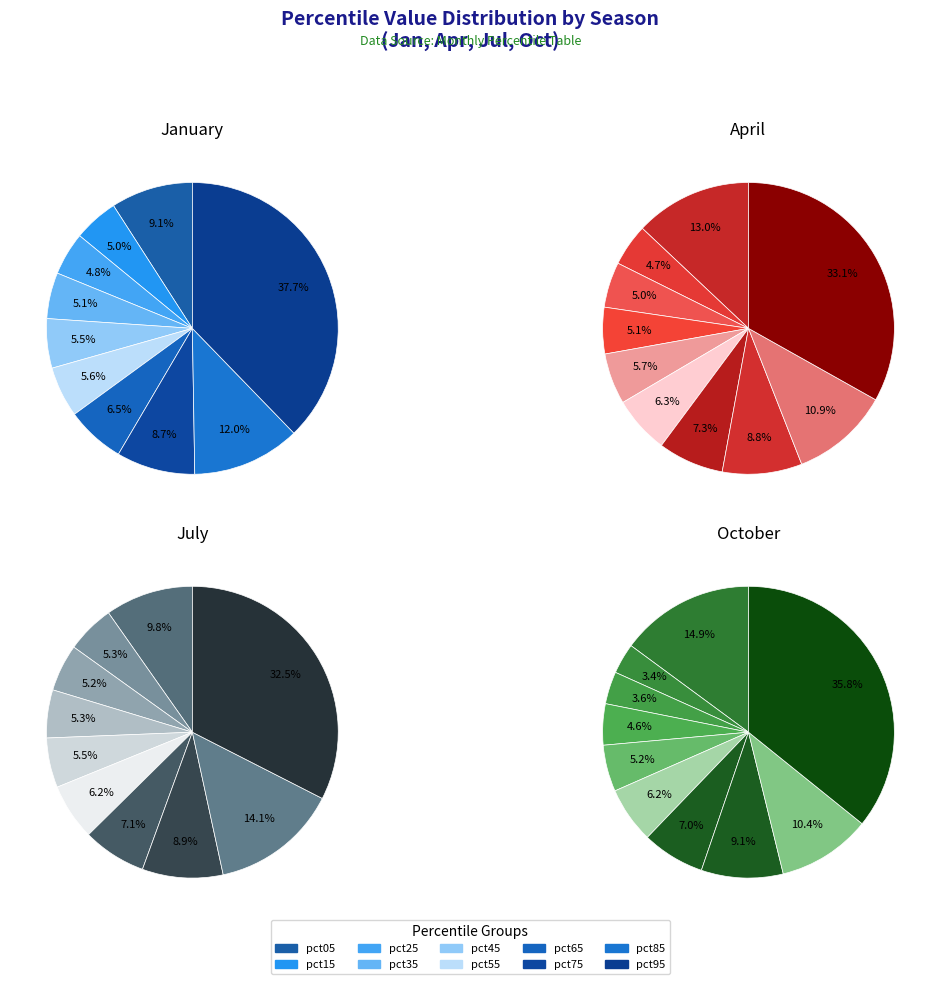

To the nearest percent, what is the average slice percentage?

10%